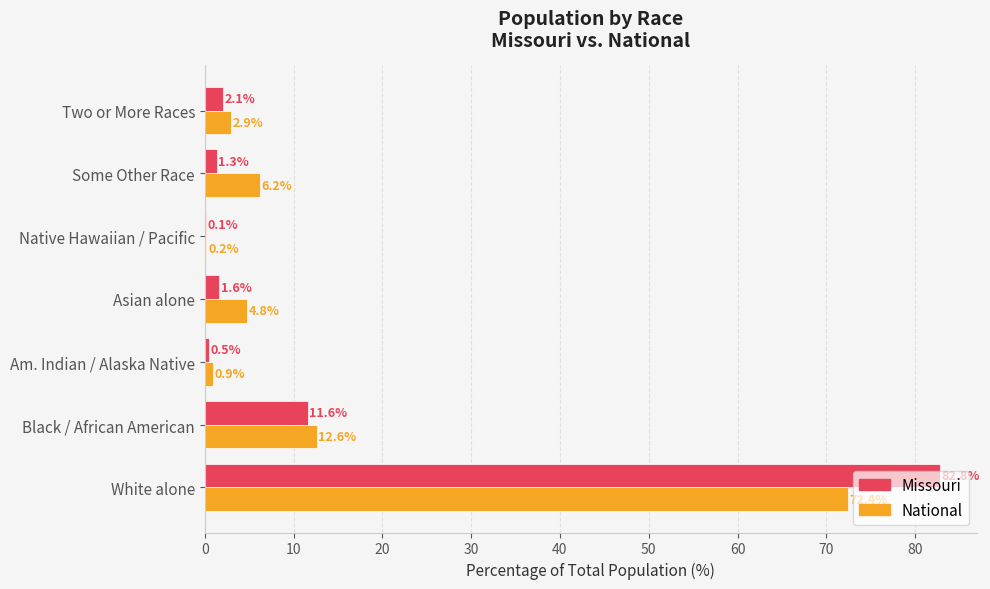

What is the sum of all National values?

100.0